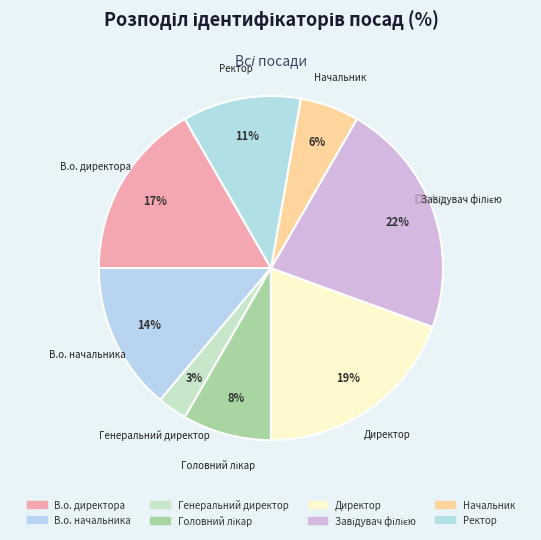

Combined, what portion of the pie is Завідувач філією and Директор?

41.7%